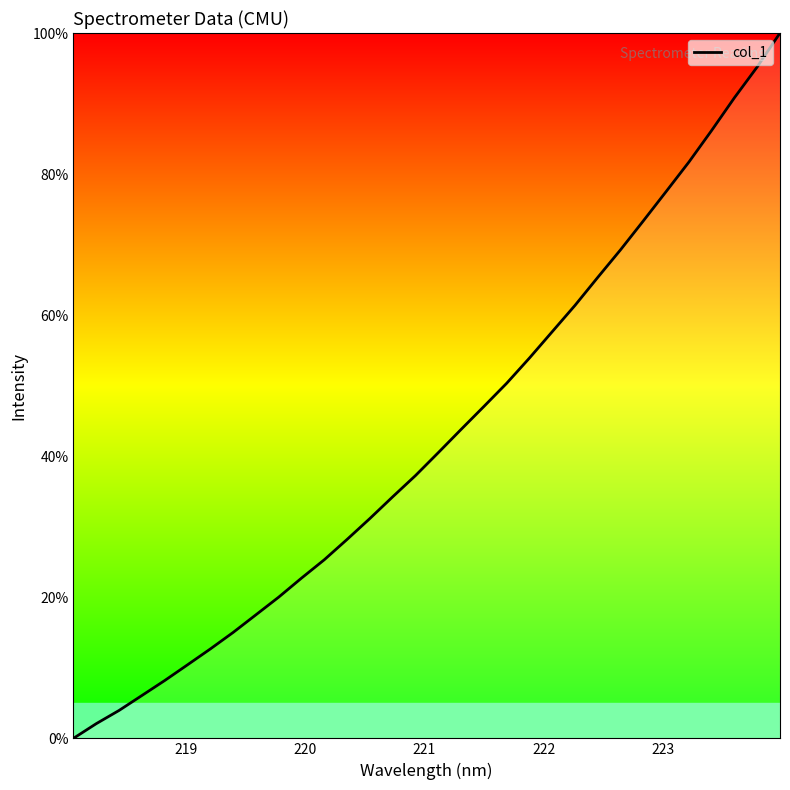

What is the difference between the maximum and minimum values?

100.0